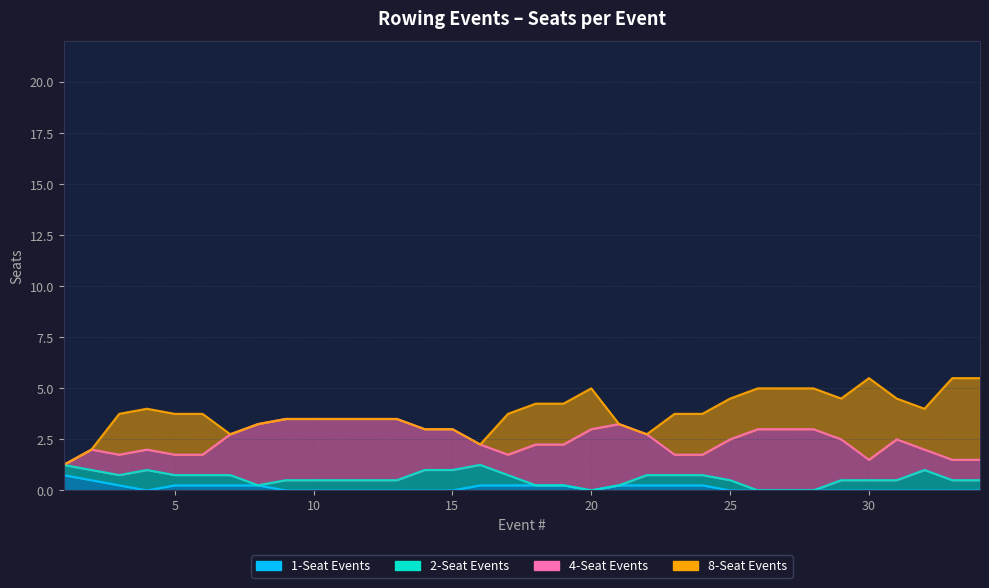

True or false: 1-Seat Events and 2-Seat Events intersect in this chart.

False